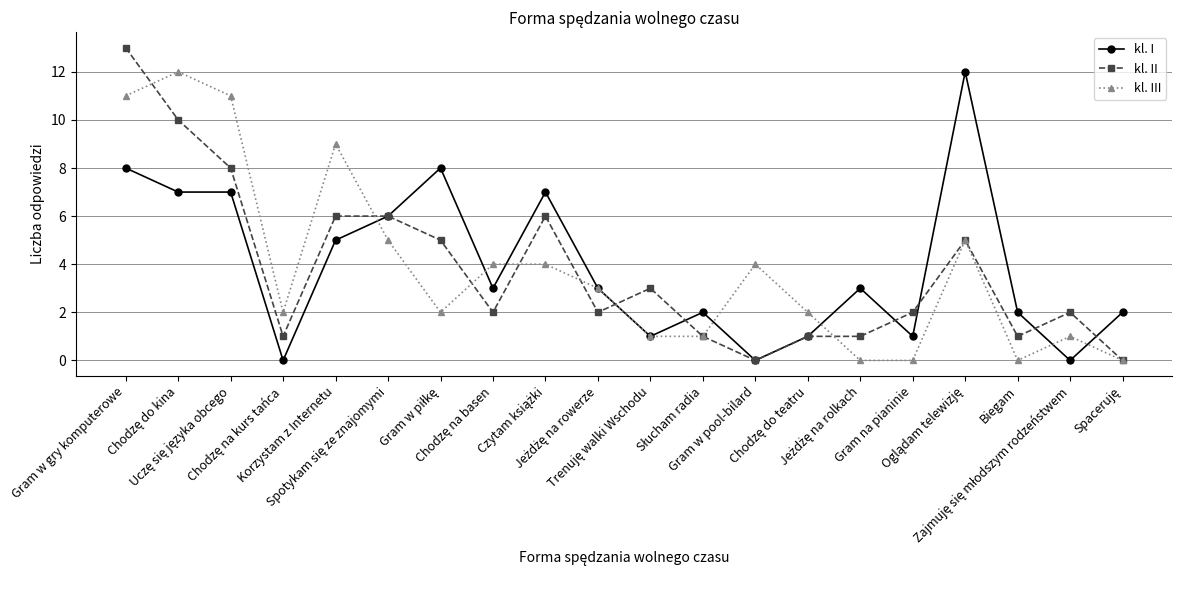

How many data points in kl. III are less than 3?

10